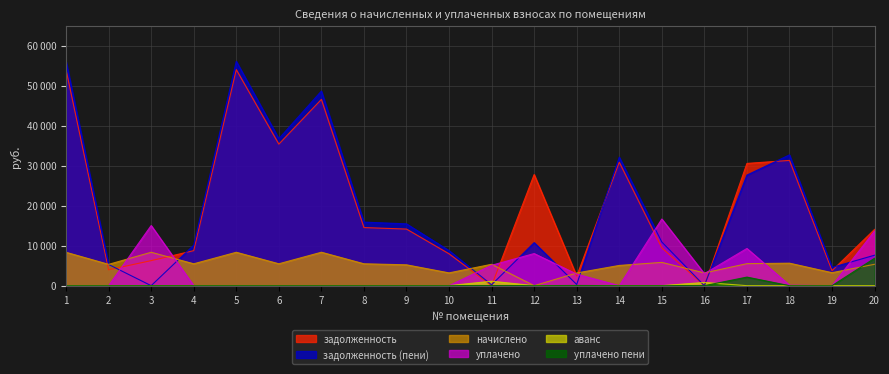

In аванс, how many points are higher than both neighbors (excluding endpoints)?

2